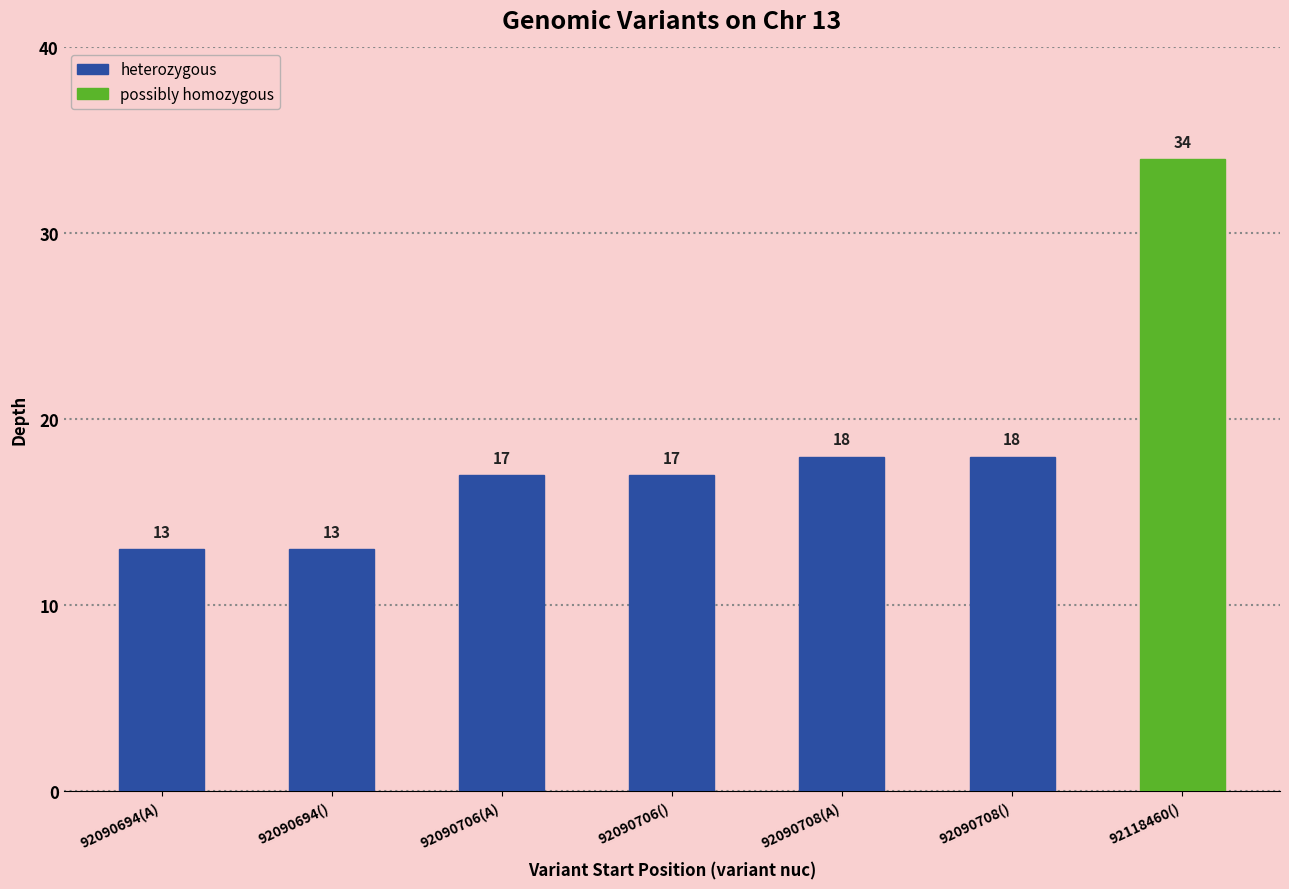

Count the number of data series in this chart.

1